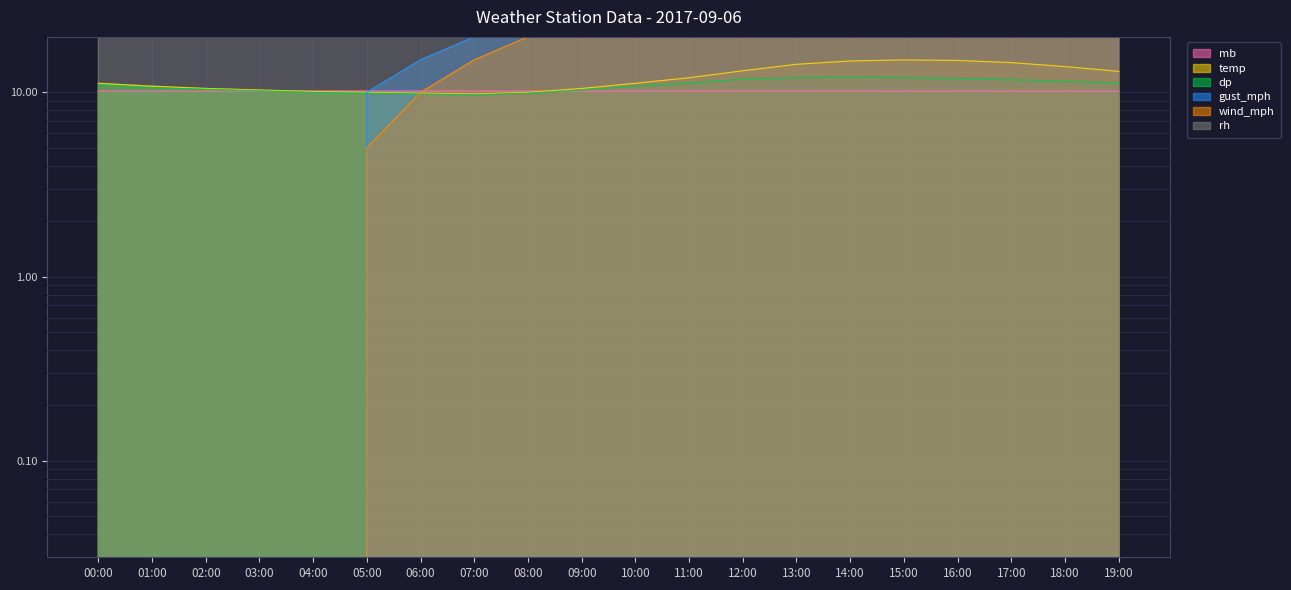

What are all the series names shown in the legend?

mb, temp, dp, gust_mph, wind_mph, rh